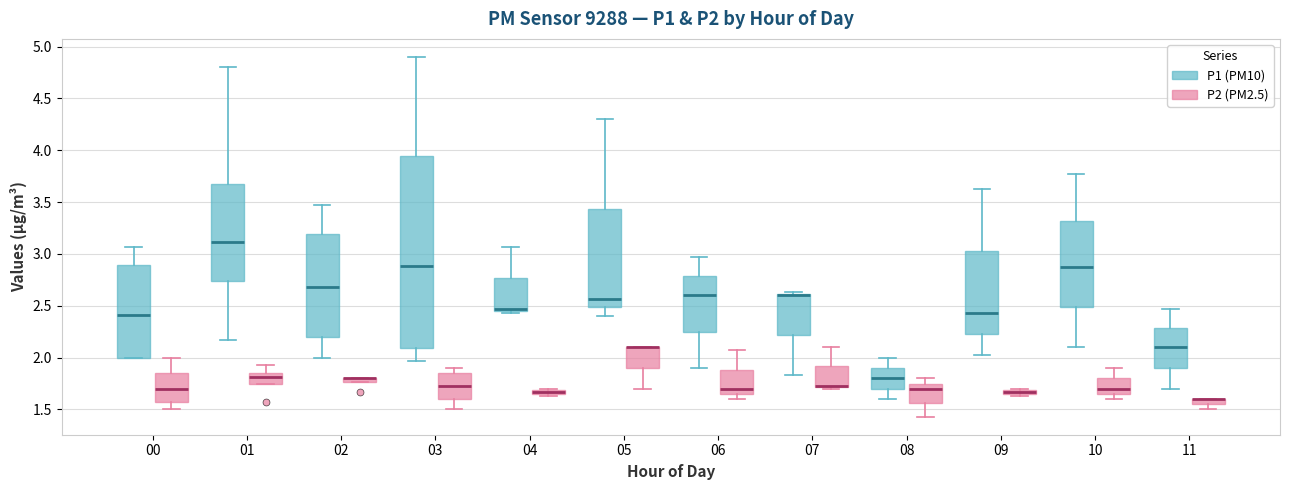

Where is the lower edge of the box for 00 (P1 (PM10)) on the y-axis? The values are not printed on the chart, so give them approximately, as read against the axis.

2.00